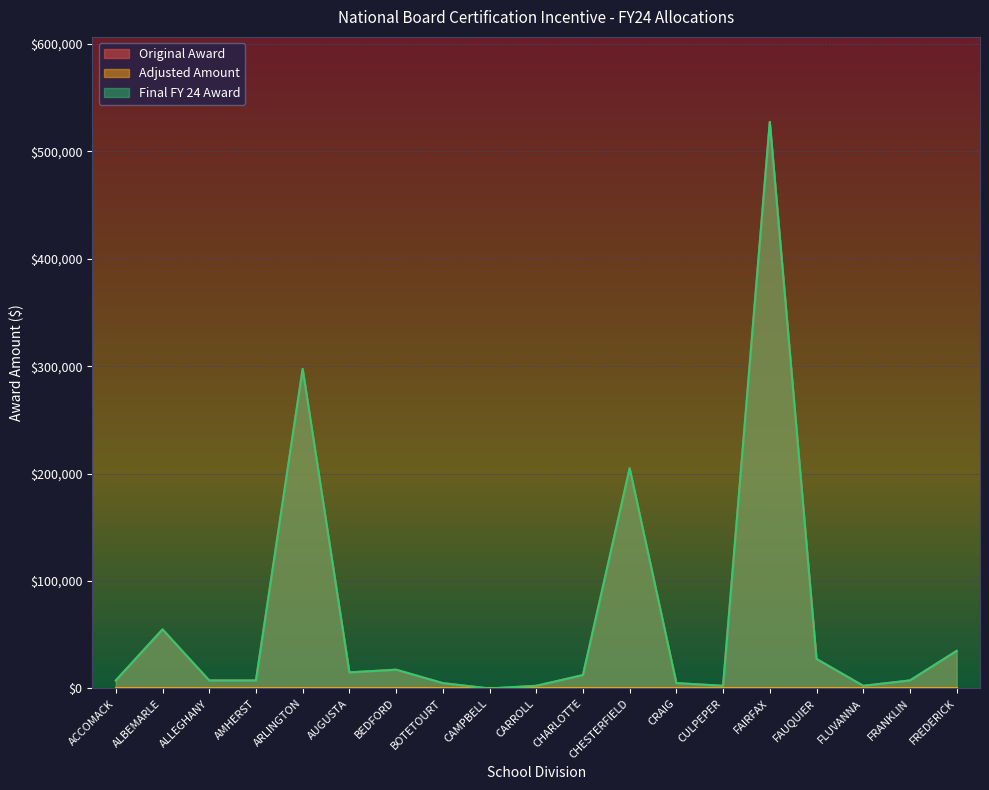

True or false: Final FY 24 Award and Original Award cross at least once.

False